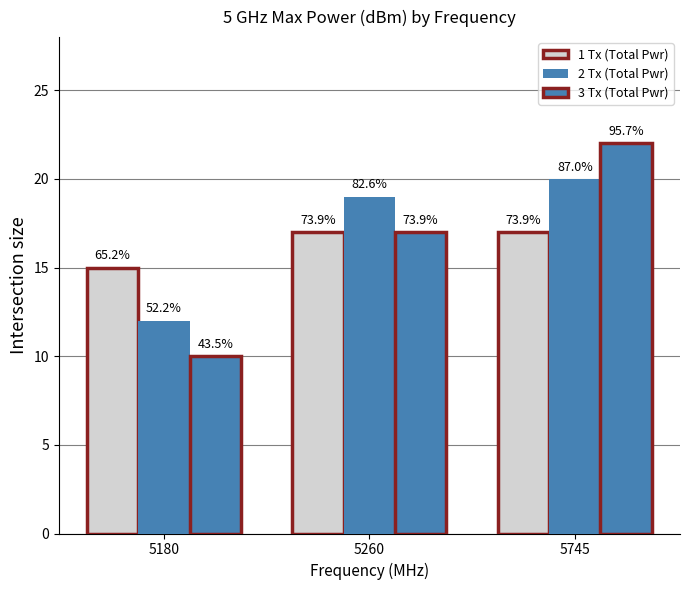

True or false: 2 Tx (Total Pwr) has a value of 19 at 5260.

True